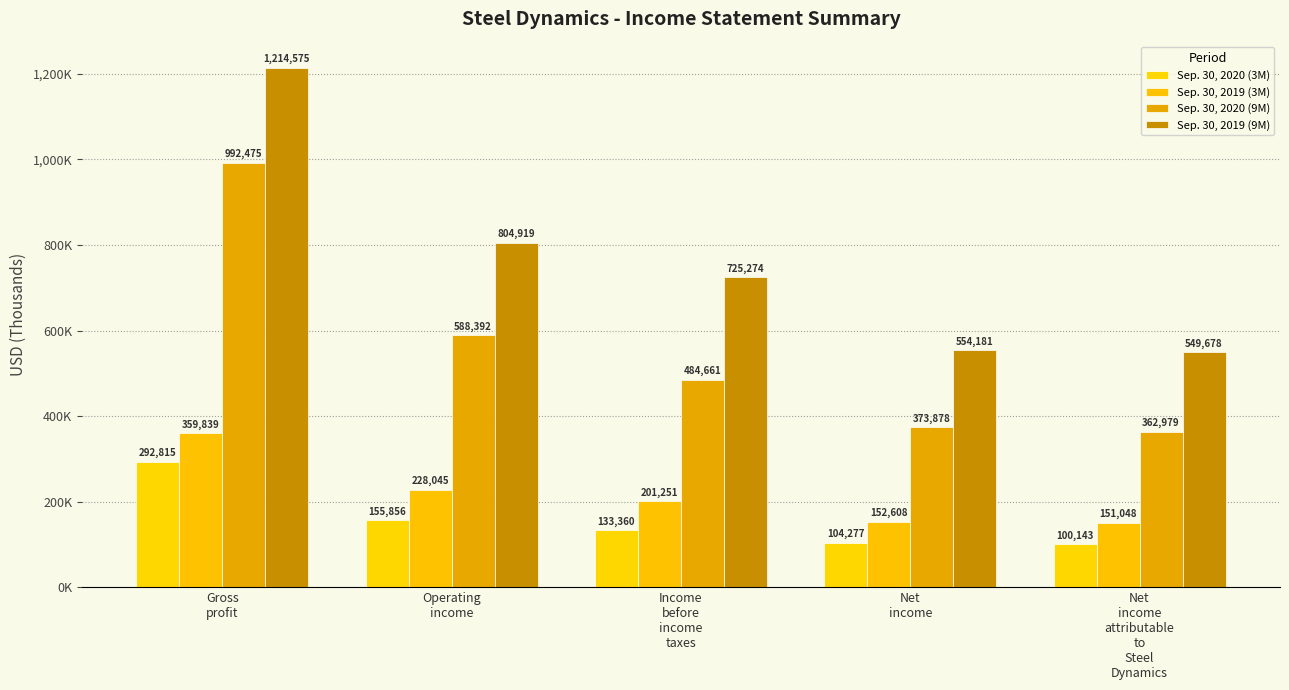

True or false: Sep. 30, 2020 (3M) has a value of 55737 at Income
before
income
taxes.

False